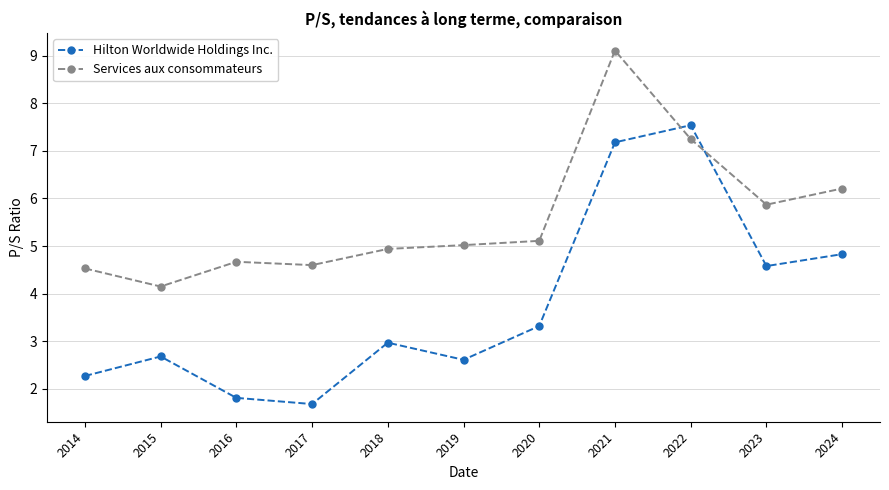

What is the difference between the highest and lowest values at 2017?

2.9